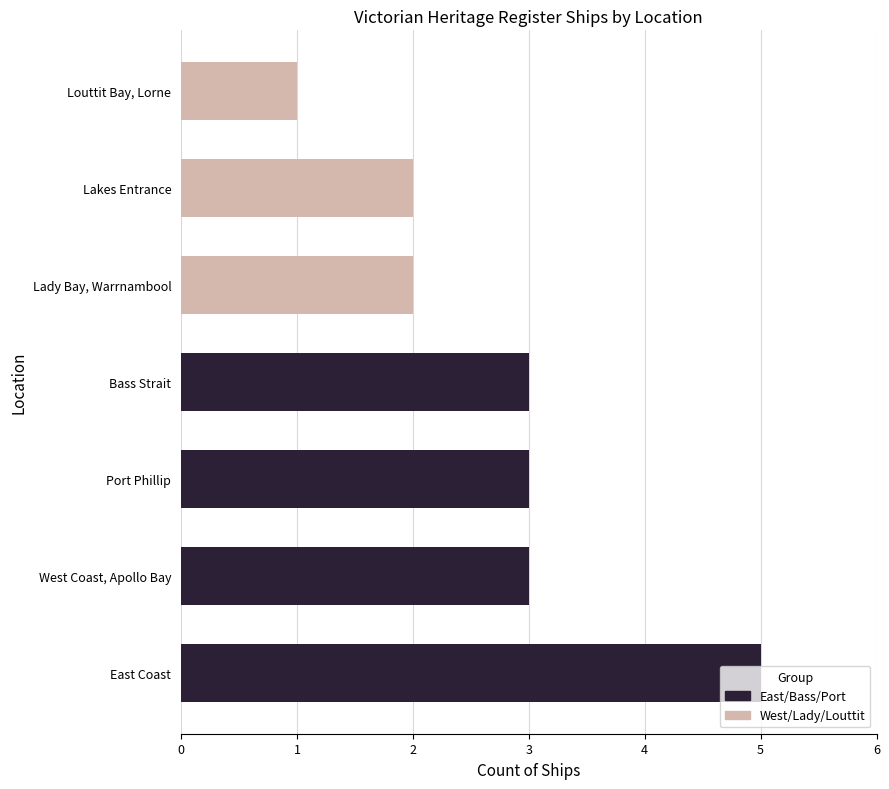

What is the sum of all values?

19